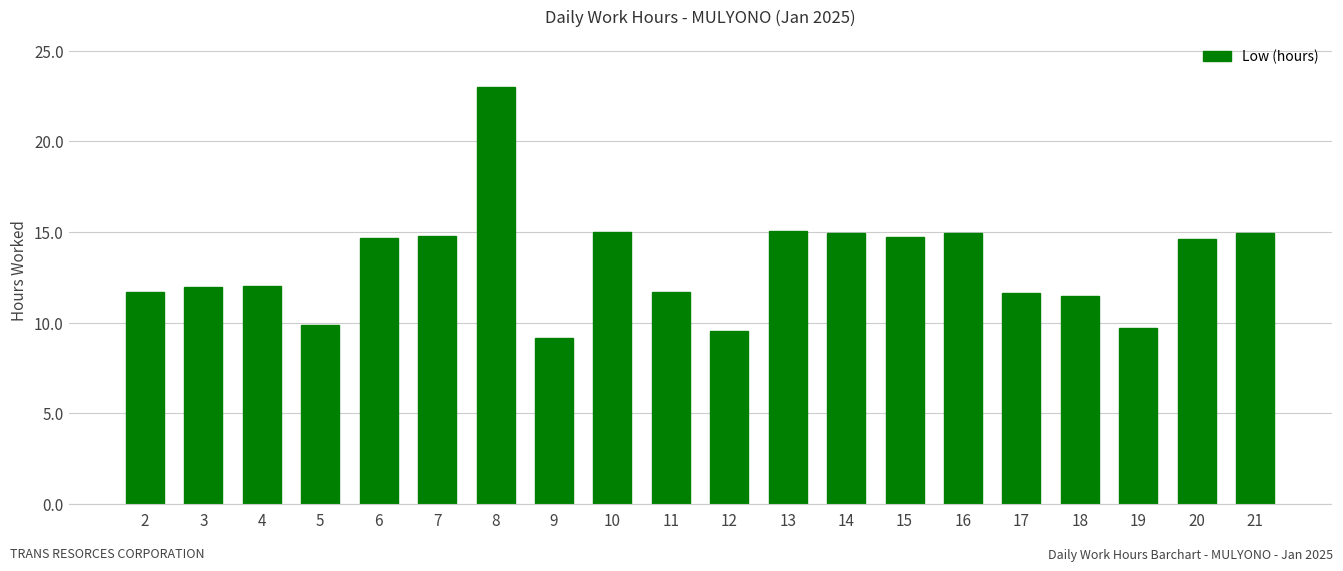

Approximately how many times larger is the value at 2 compared to 16?

0.8